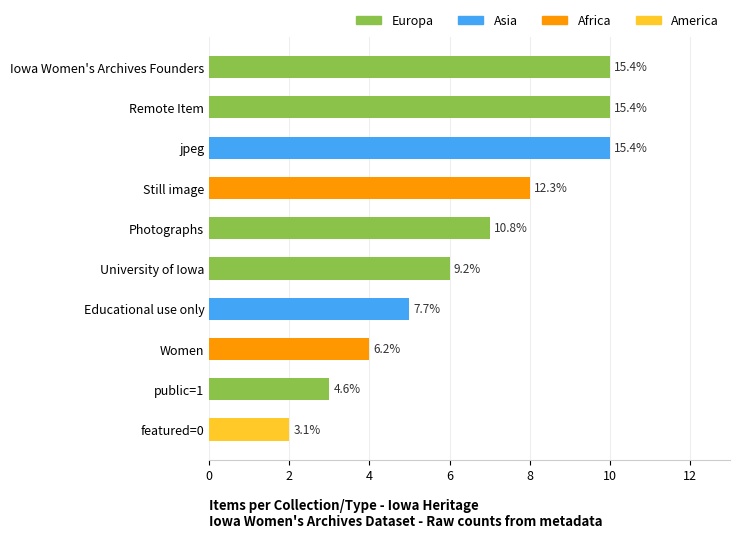

How many bars are there in total?

10